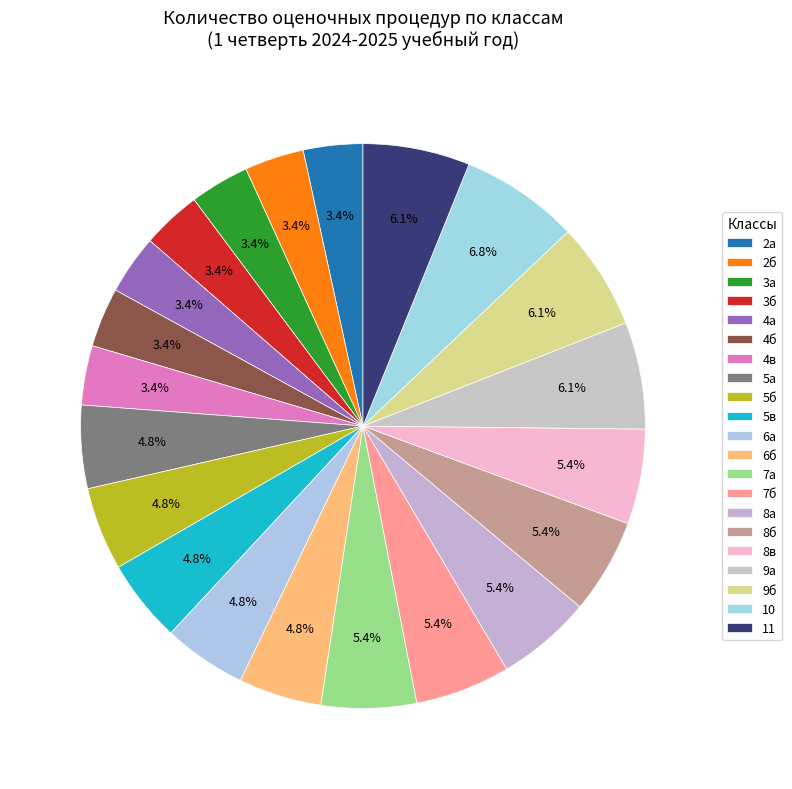

Is there a majority slice in this chart?

No